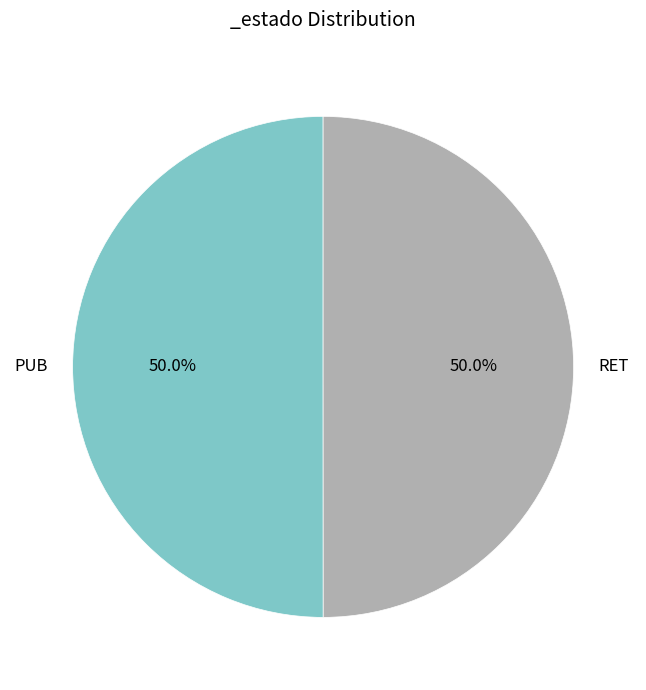

To the nearest percent, what is the combined percentage of PUB and RET?

100%